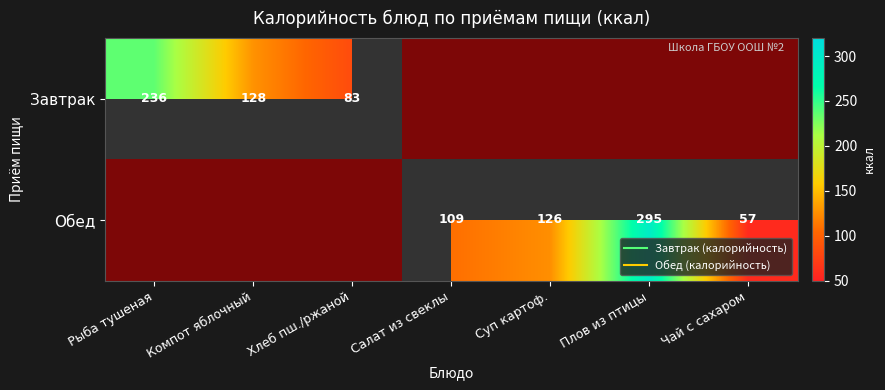

How many positive values does the Обед series have?

4